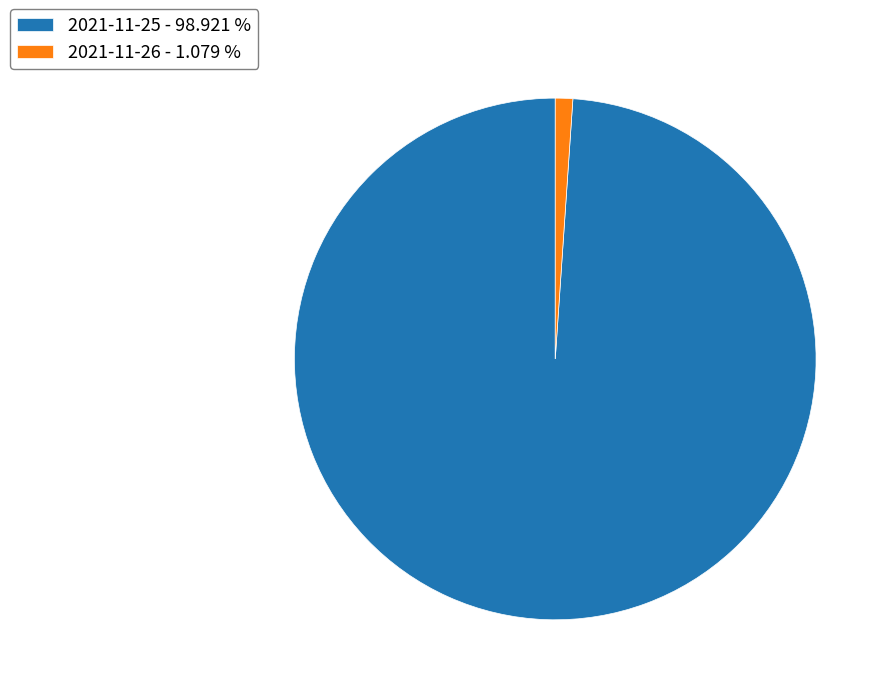

Does 2021-11-26 - 1.079 % represent more than half of the total?

No